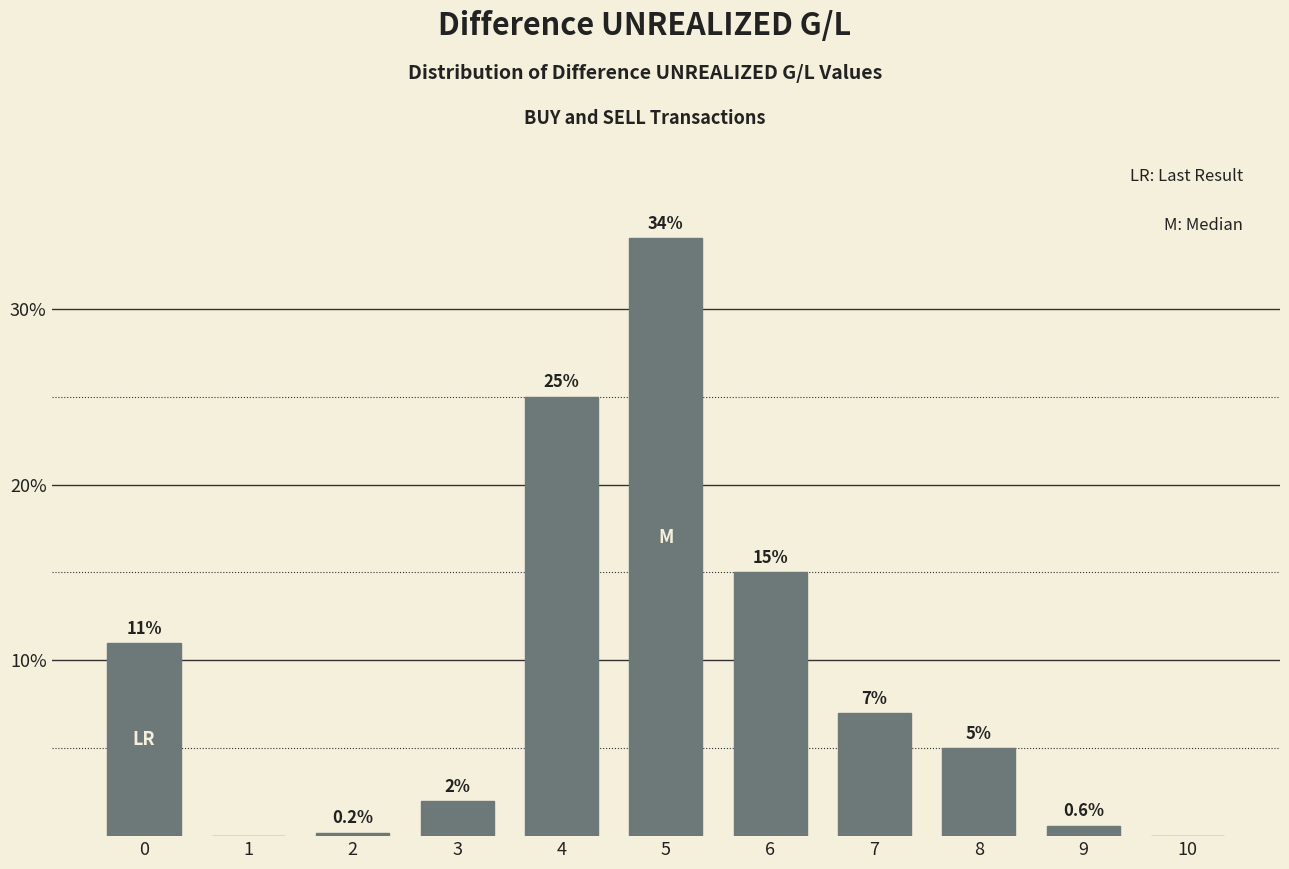

Reading right to left, extract all data points from this chart.

10=0.0	9=0.6	8=5.0	7=7.0	6=15.0	5=34.0	4=25.0	3=2.0	2=0.2	1=0.0	0=11.0